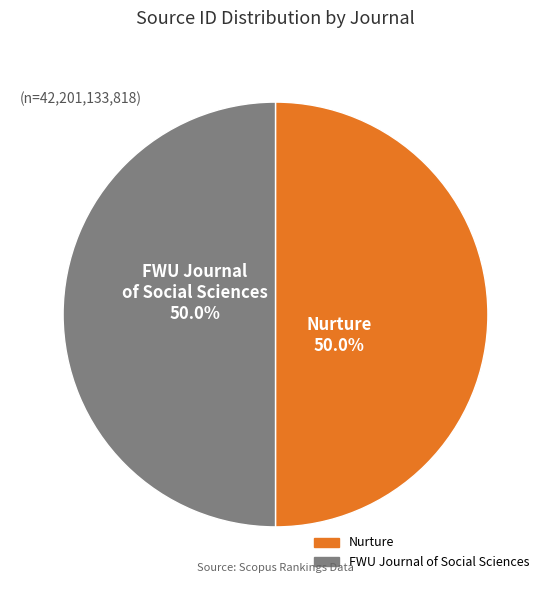

Approximately how many times larger is the value at Nurture compared to FWU Journal of Social Sciences?

1.0